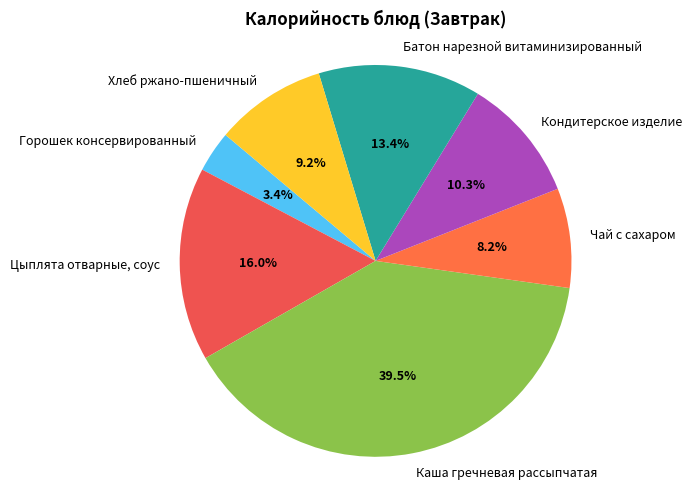

Which category has the smallest portion of the pie?

Горошек консервированный